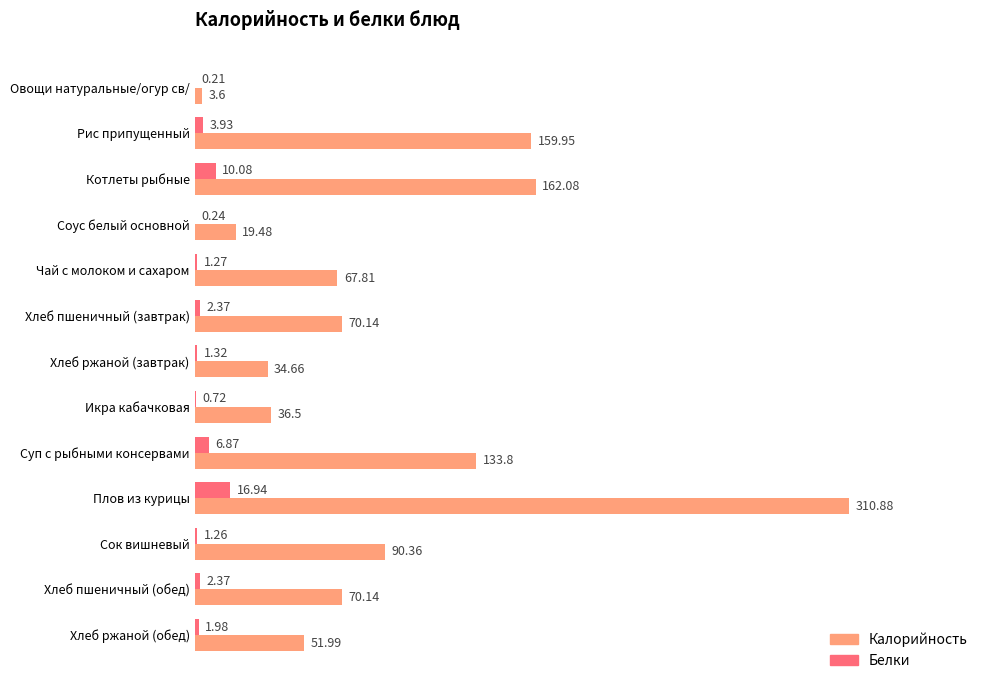

Where is Белки nearest to the value 8?

Суп с рыбными консервами